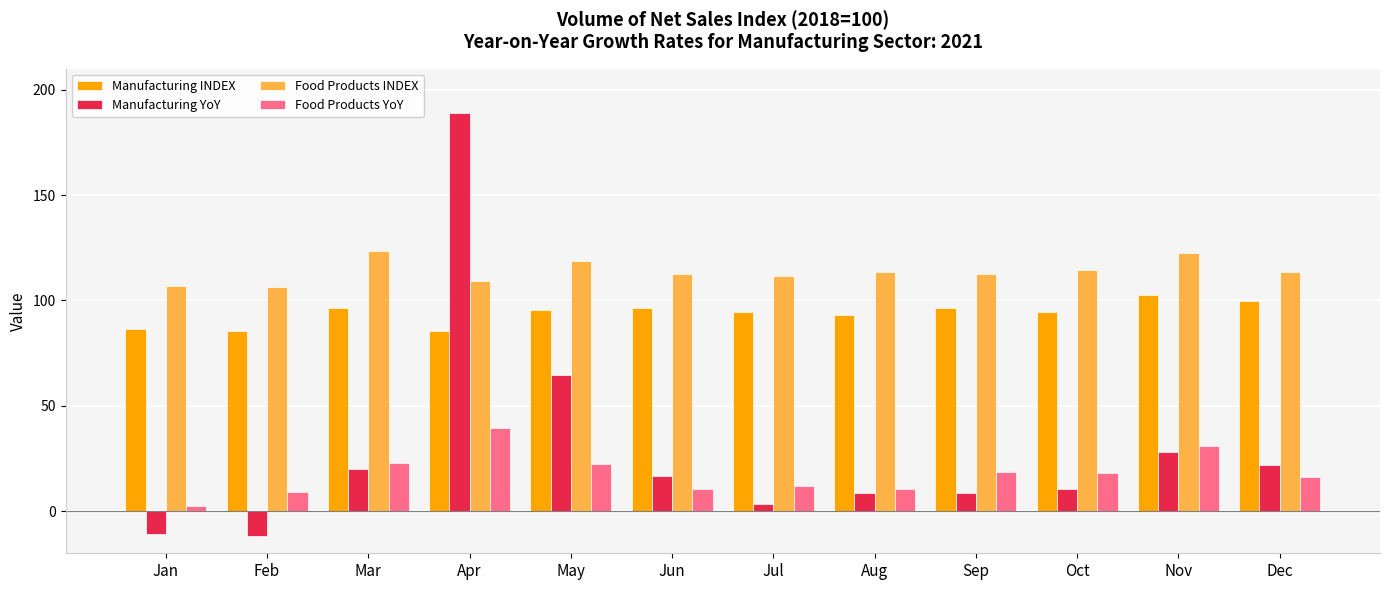

True or false: Manufacturing INDEX has a value of 151.9 at Jan.

False